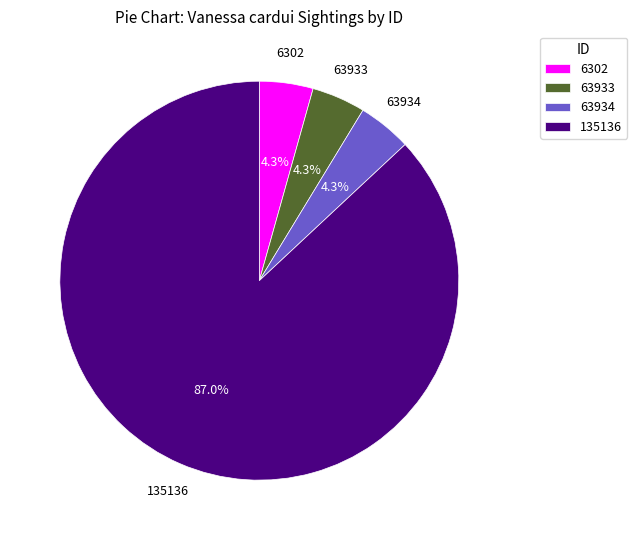

Which category accounts for the majority?

135136